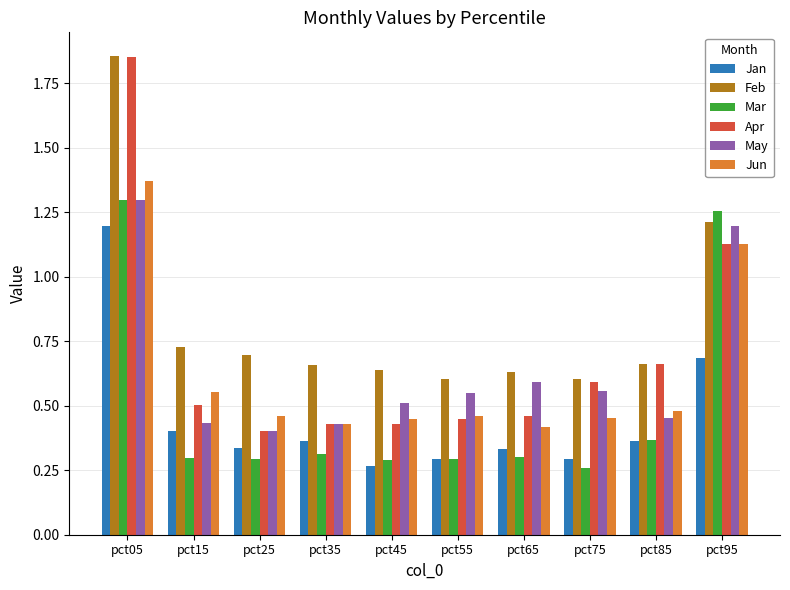

Which series has the largest range (max minus min)?

Apr